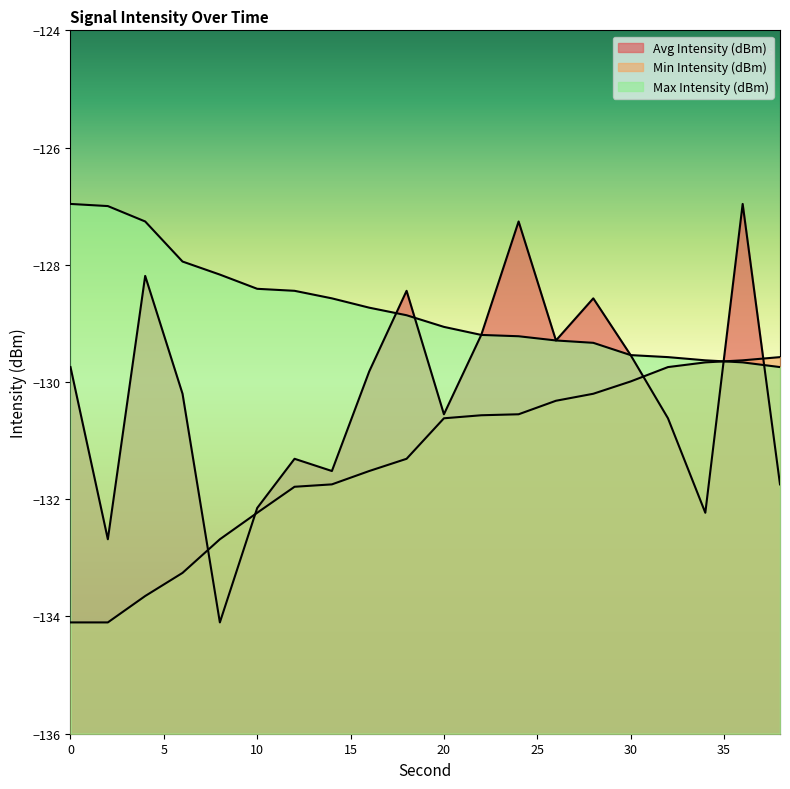

List the labels in order of Min Intensity (dBm) value, smallest first.

0, 2, 4, 6, 8, 10, 12, 14, 16, 18, 20, 22, 24, 26, 28, 30, 32, 34, 36, 38